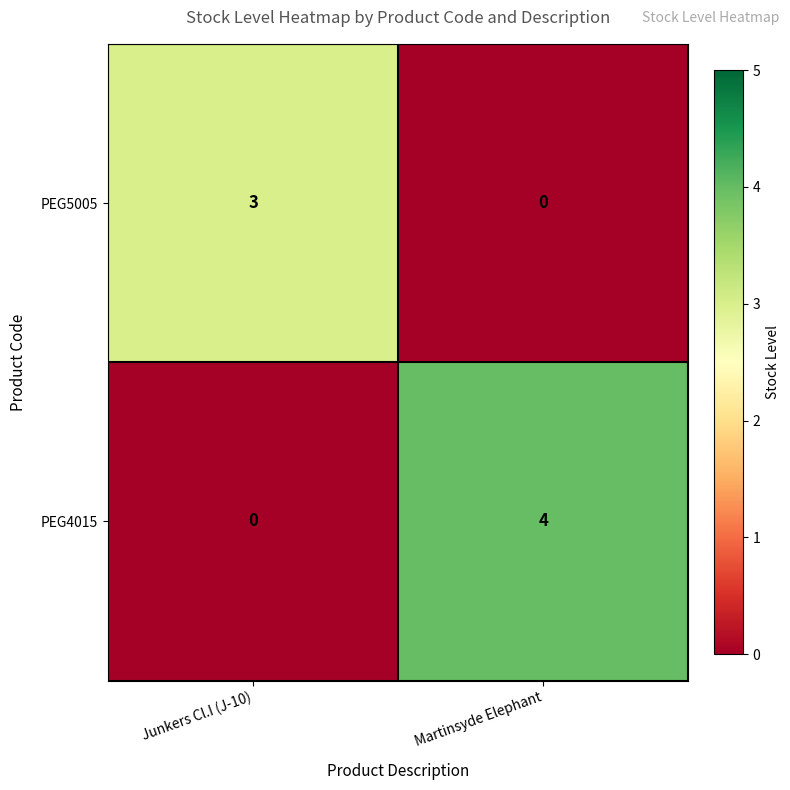

Between Junkers Cl.I (J-10) and Martinsyde Elephant, which series saw the biggest shift?

PEG4015